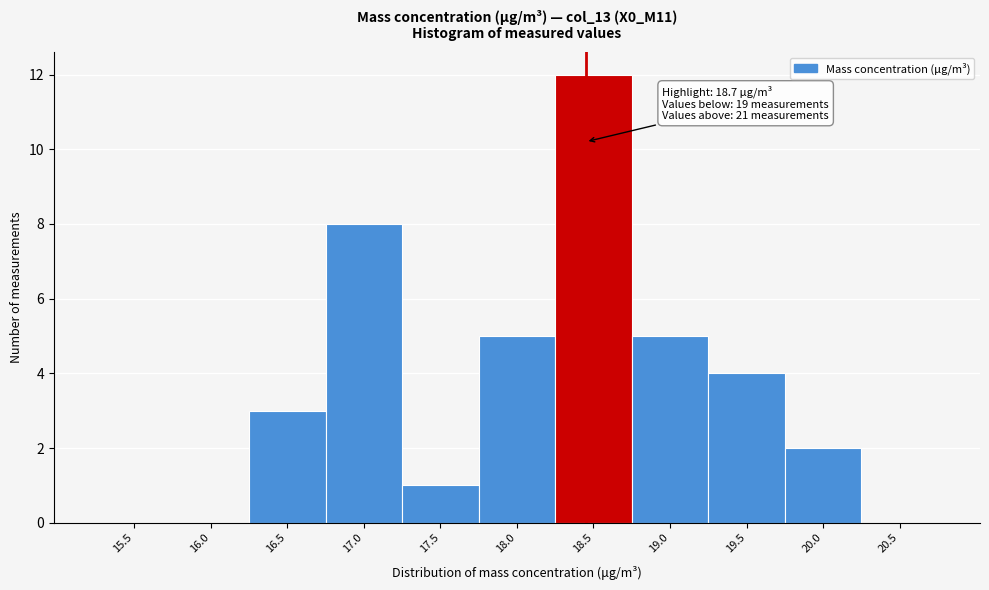

Reading left to right, what are all the values shown in this chart?

15.5=0	16.0=0	16.5=3	17.0=8	17.5=1	18.0=5	18.5=12	19.0=5	19.5=4	20.0=2	20.5=0